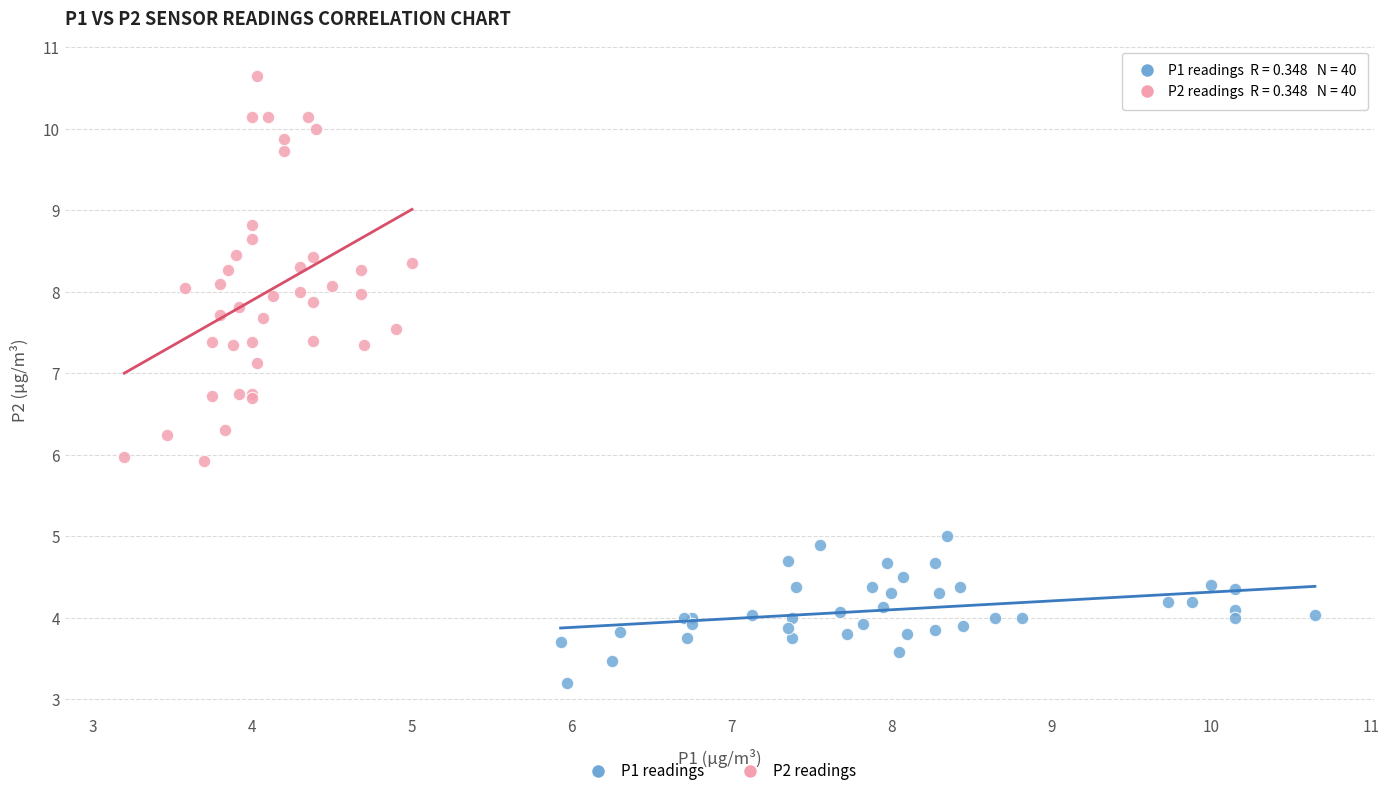

Which series reaches the maximum Y coordinate?

P2 readings